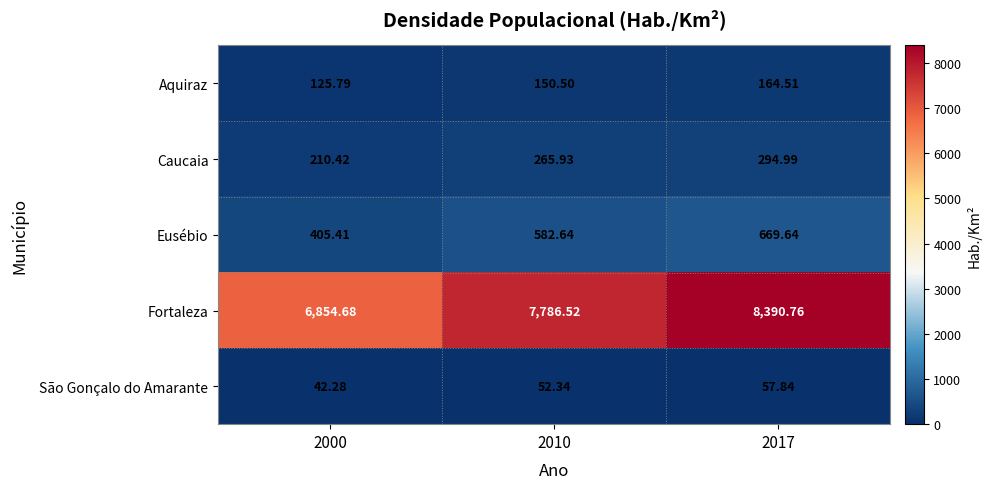

Which series has the largest total across all categories?

Fortaleza